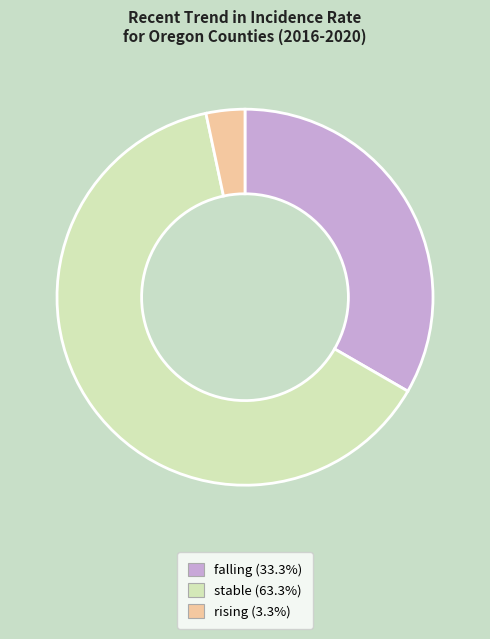

Between stable and falling, which is larger?

stable